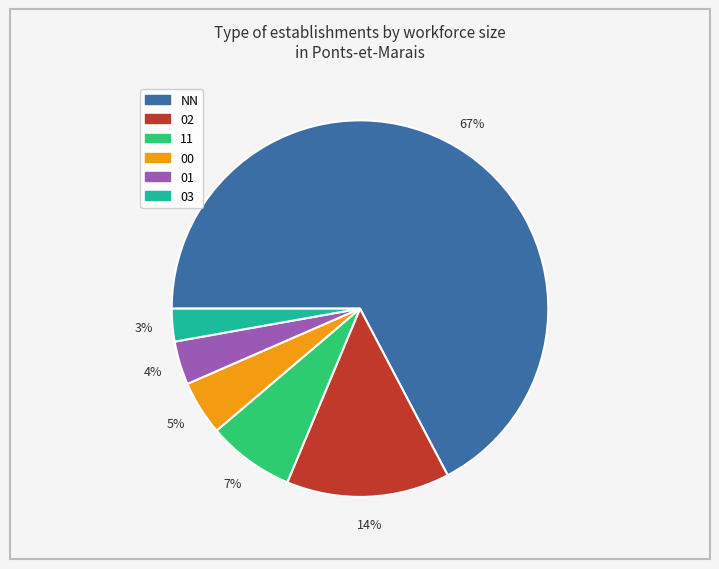

Combined, do 03 and 01 account for over 50%?

No